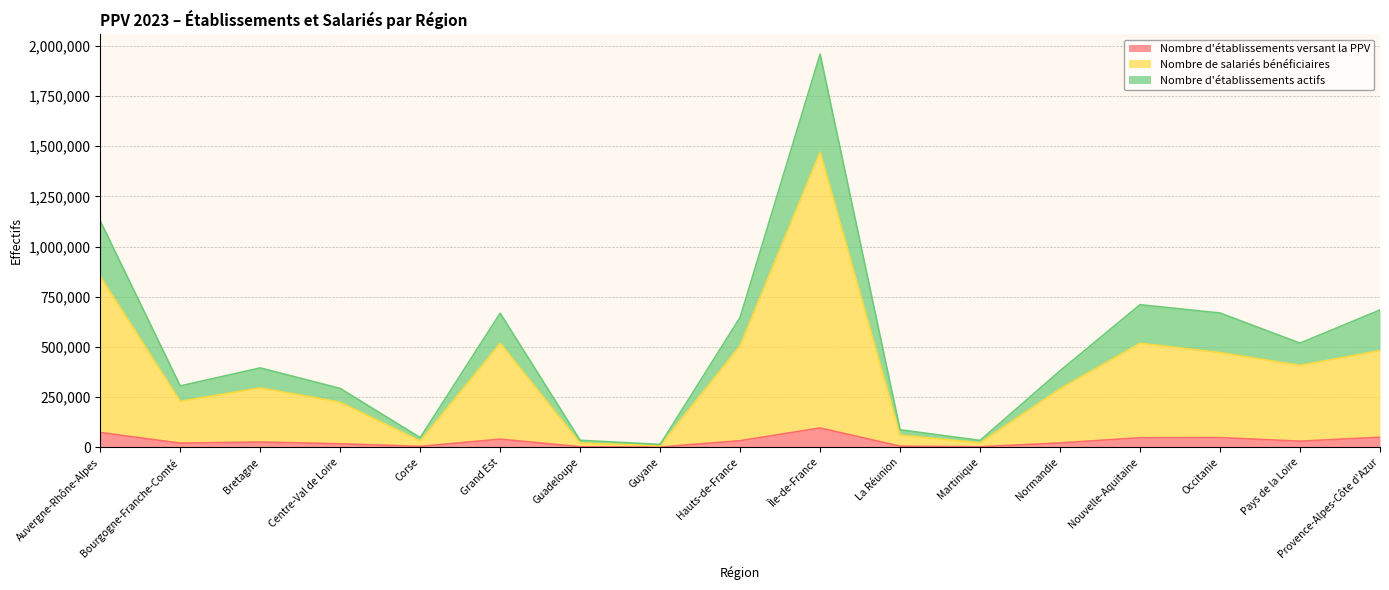

What is the difference between the maximum and minimum values in the Nombre d'établissements actifs series?

1944516